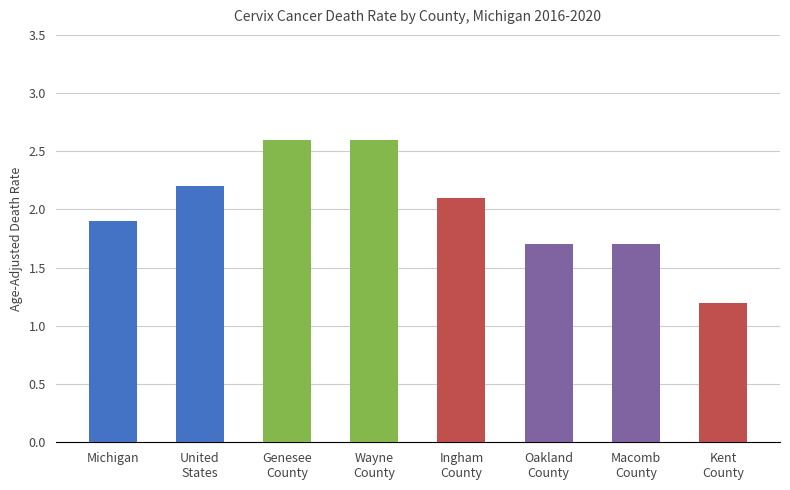

What is the difference between the maximum and minimum values?

1.4